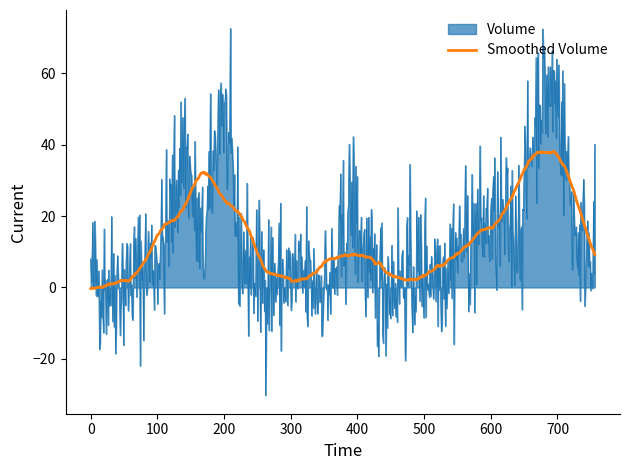

How many series are shown in this chart?

2